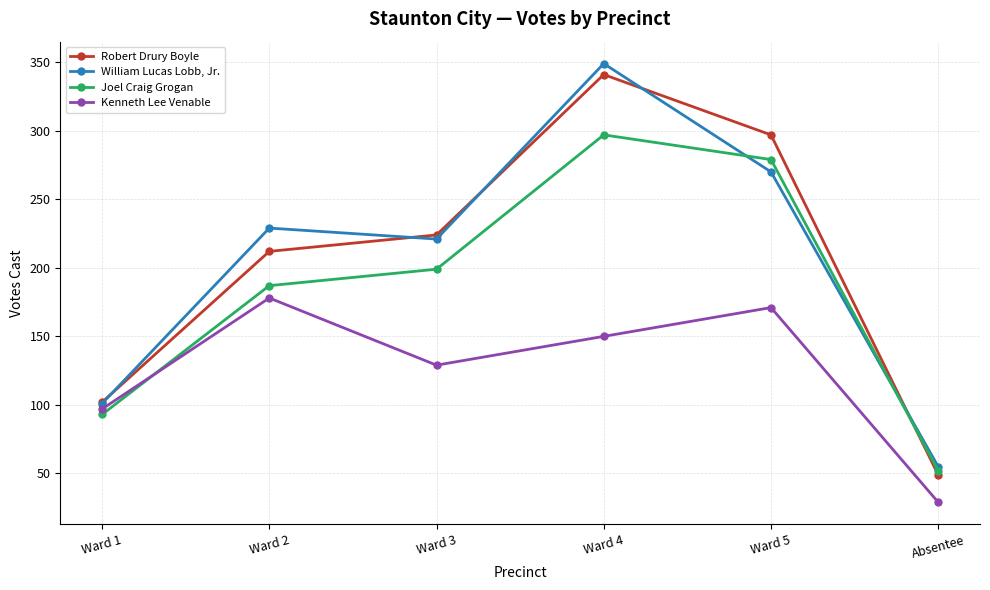

The value of Joel Craig Grogan at Ward 4 is 297. True or false?

True